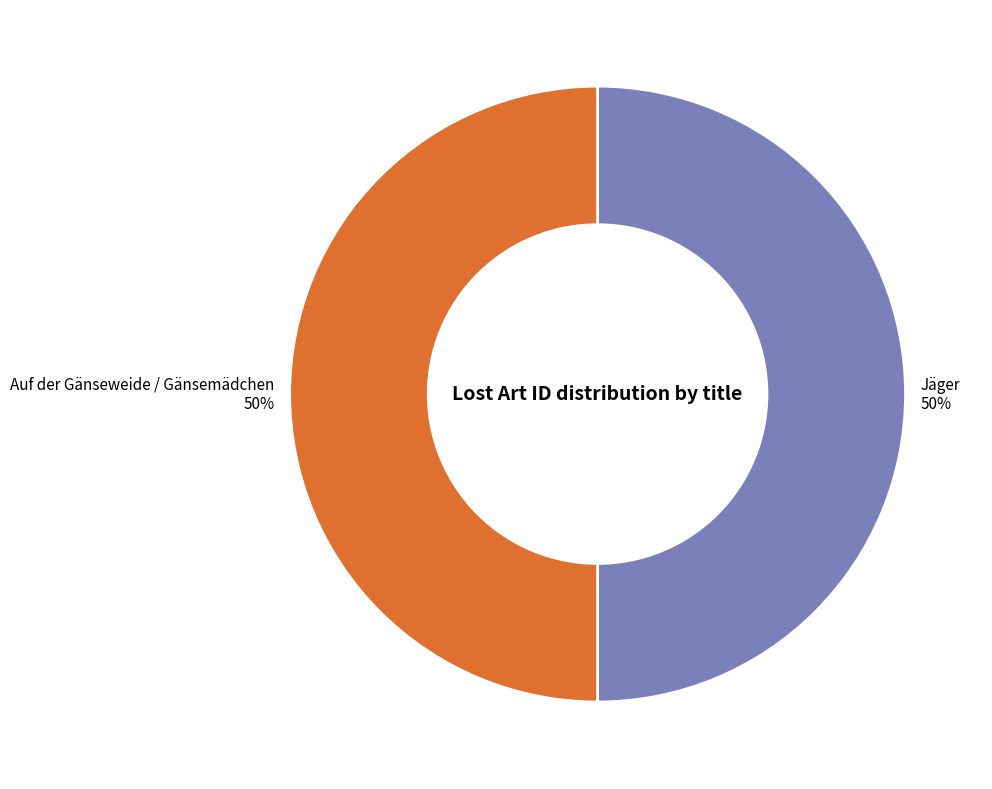

Is the sum of Jäger and Auf der Gänseweide / Gänsemädchen greater than half?

Yes